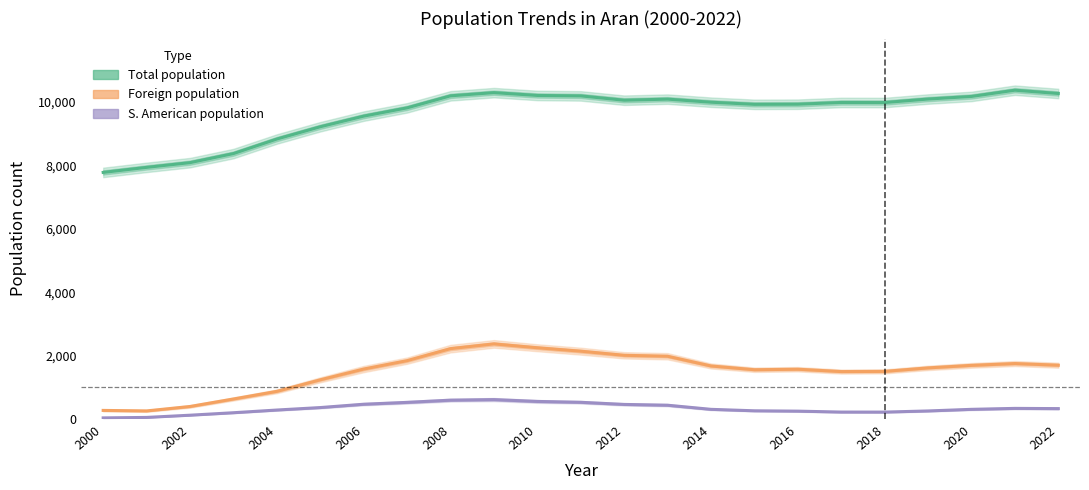

What is the difference between the maximum and minimum values in the Total population series?

2593